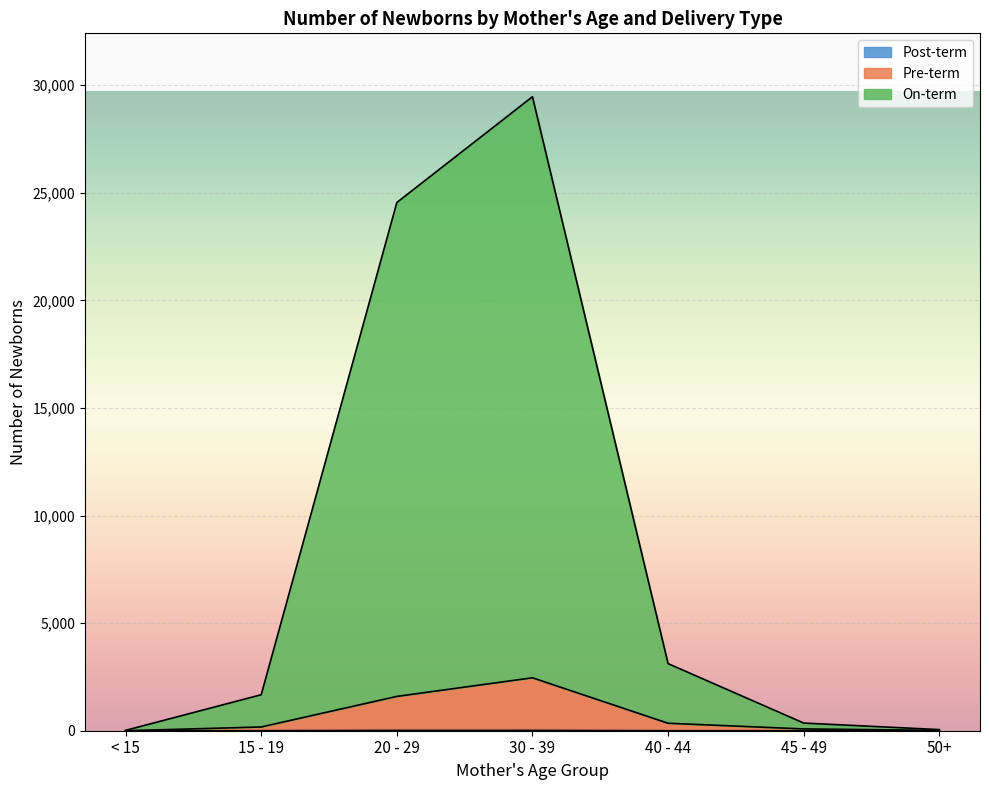

Does the chart display data point markers on the line(s)?

No